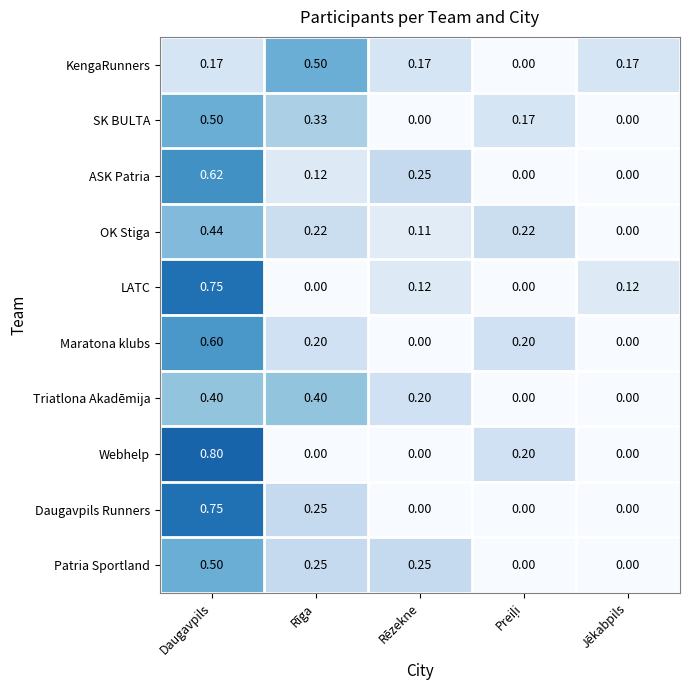

Between Rīga and Jēkabpils, which series saw the biggest shift?

Triatlona Akadēmija